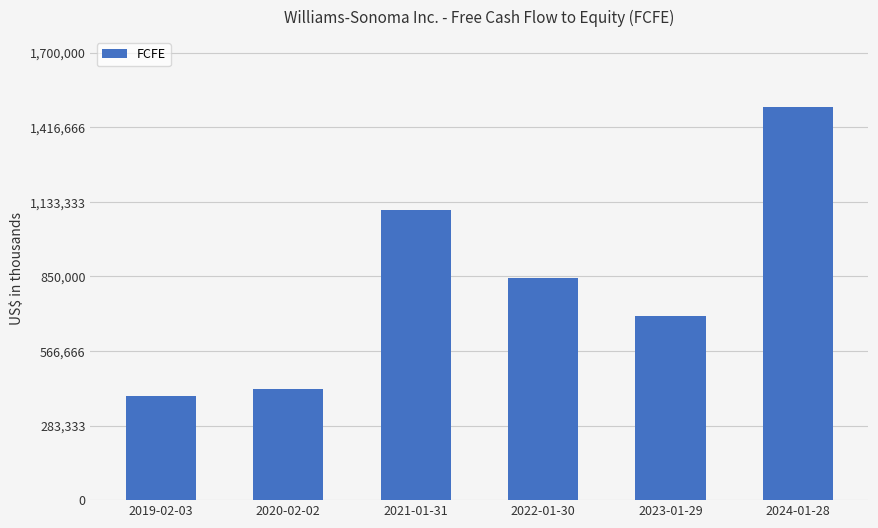

List the labels in order of value, smallest first.

2019-02-03, 2020-02-02, 2023-01-29, 2022-01-30, 2021-01-31, 2024-01-28